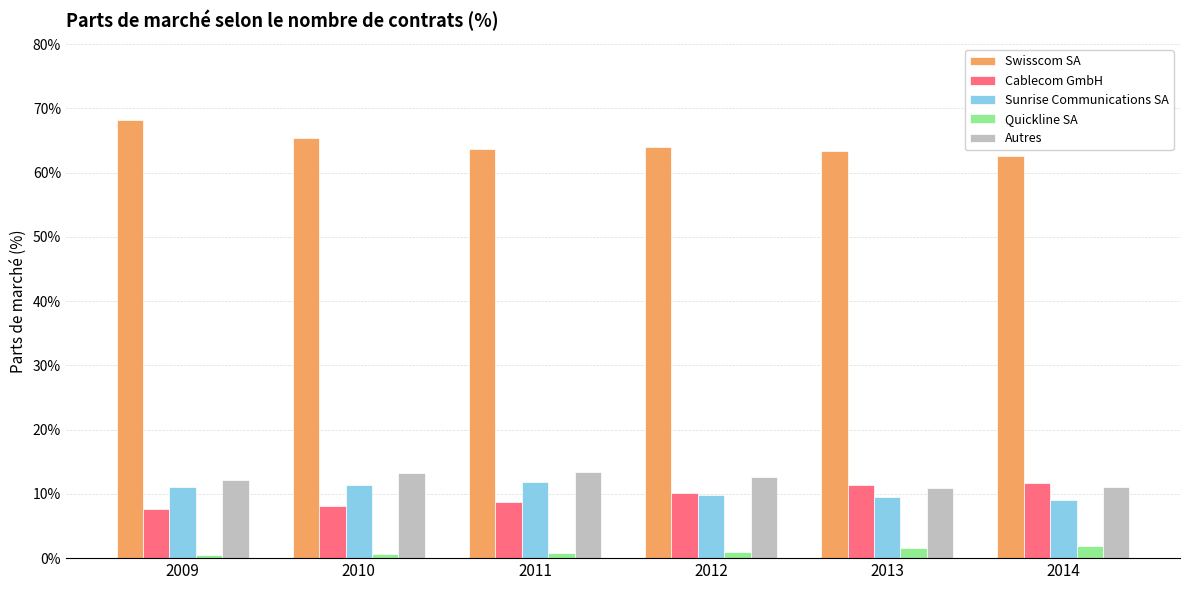

Is it true that Cablecom GmbH equals 8.2 at 2010?

True